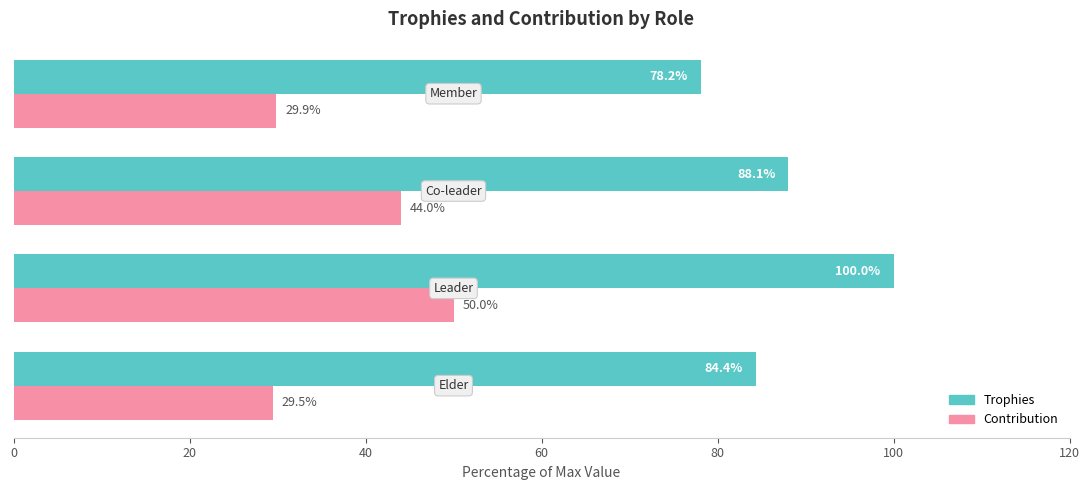

What is the difference between the maximum and minimum values in the Trophies series?

21.8